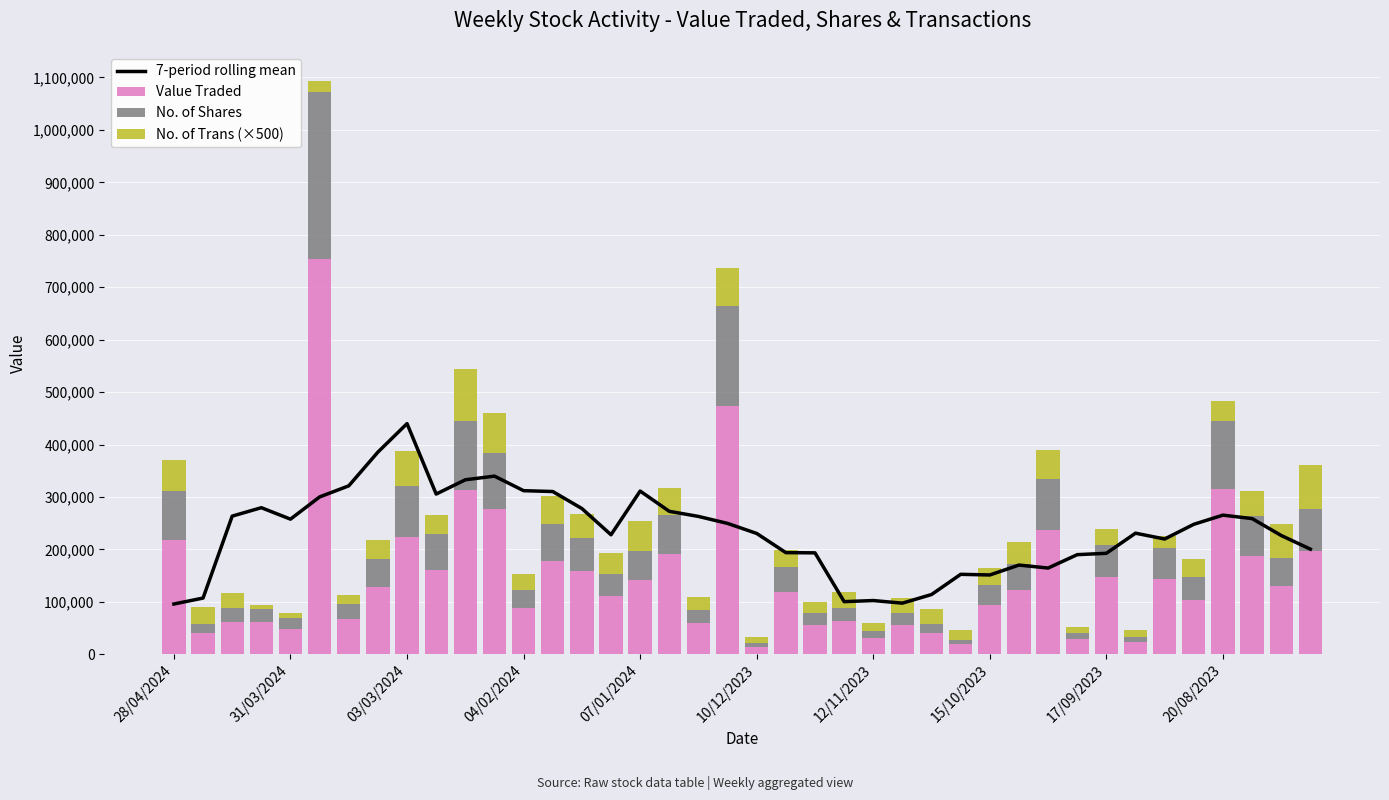

The value of Value Traded at 07/01/2024 is 142091. True or false?

True